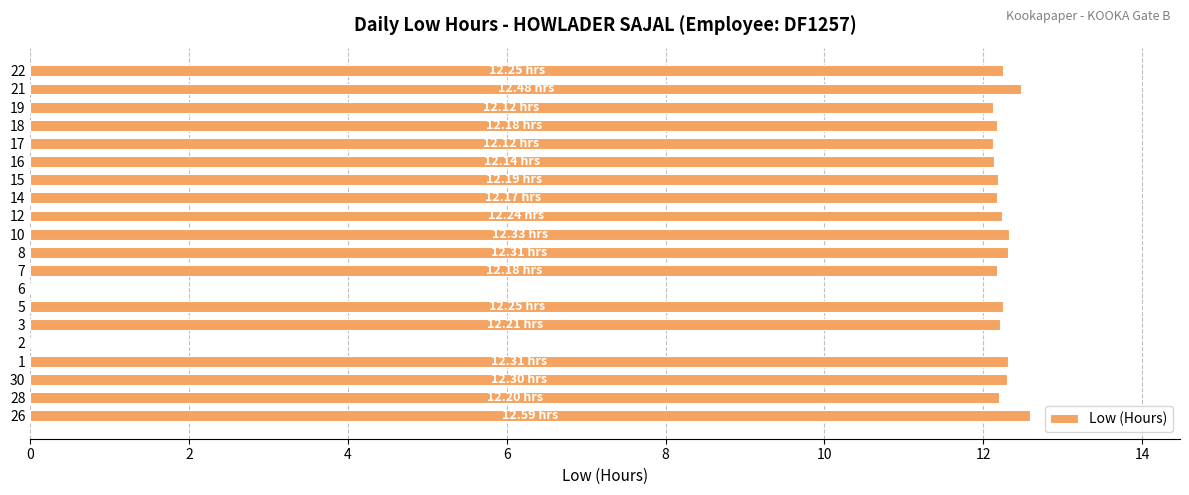

Count the number of categories in the chart.

20